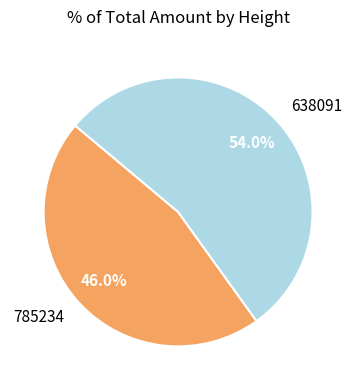

Which slice is the largest?

638091